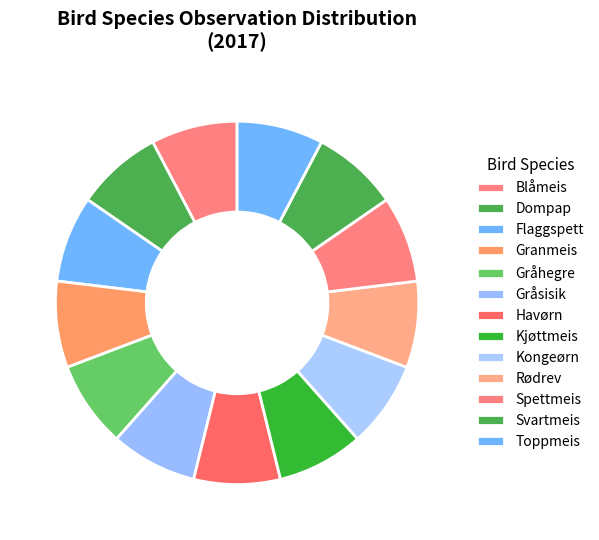

What is the largest slice in the pie chart?

Blåmeis